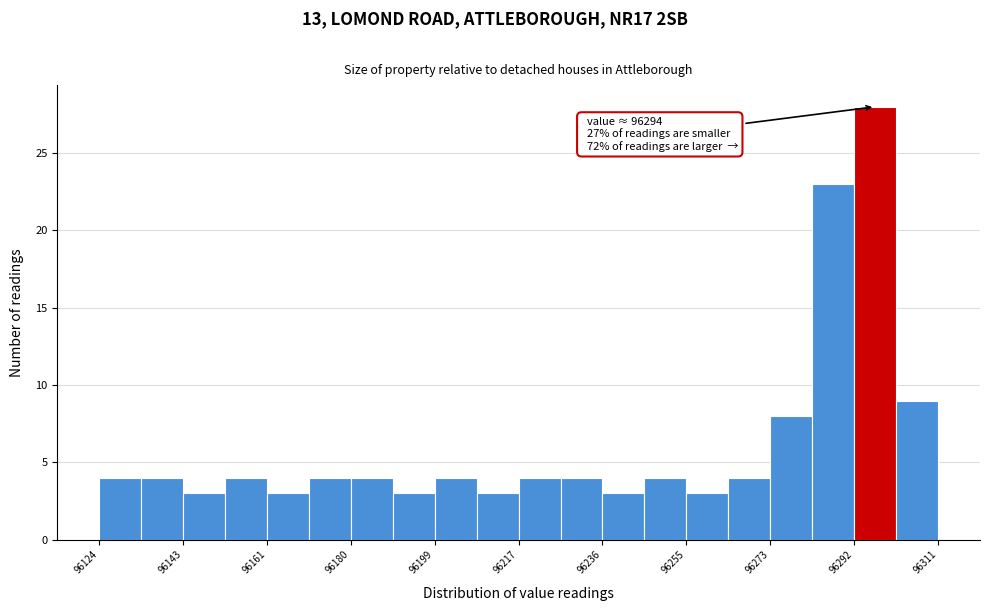

Over which range of the x-axis is the bar tallest?

96292 to 96302